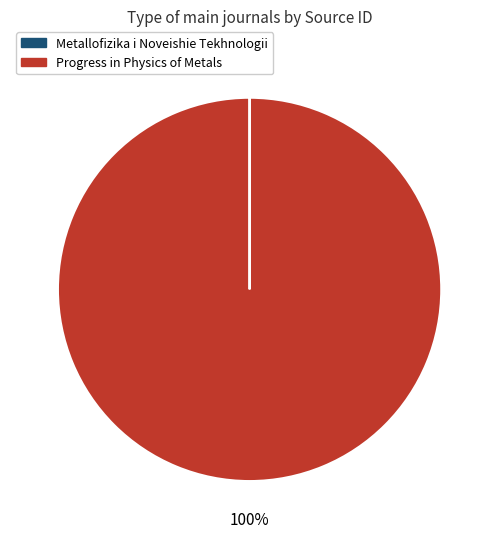

Which slice is the largest?

Progress in Physics of Metals